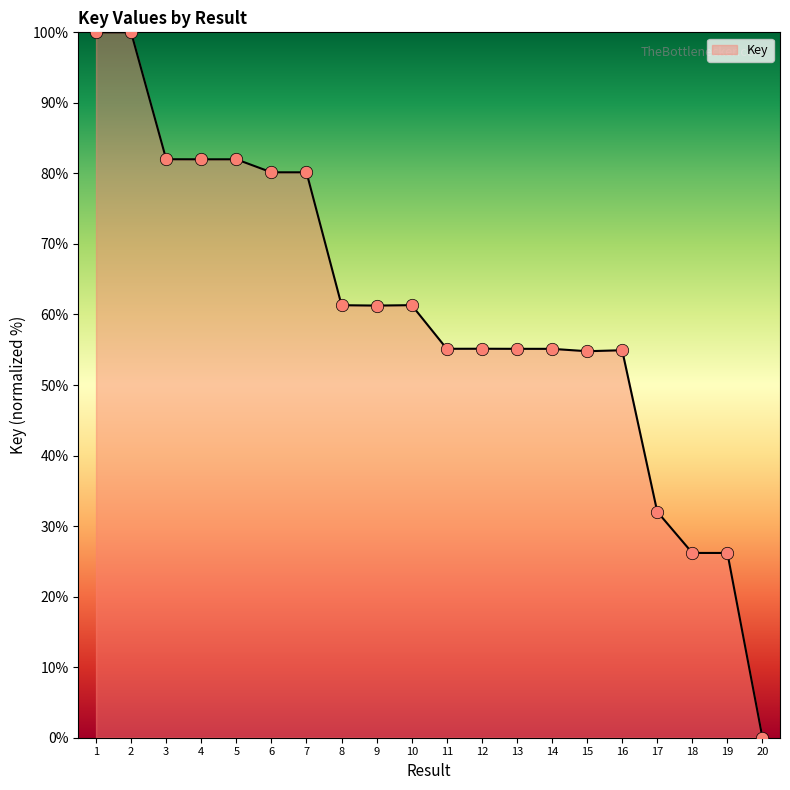

What is the ratio of the value at 2 to the value at 1?

1.0